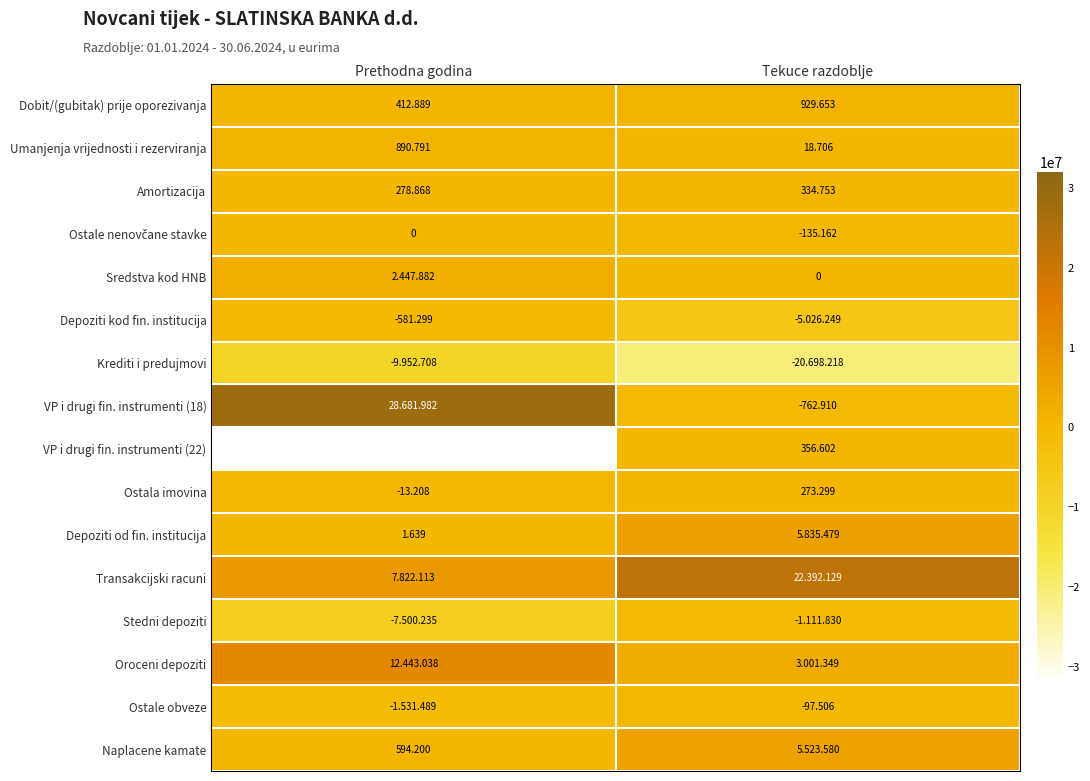

The Ostale nenovčane stavke series shows -61017 at Tekuce razdoblje. True or false?

False